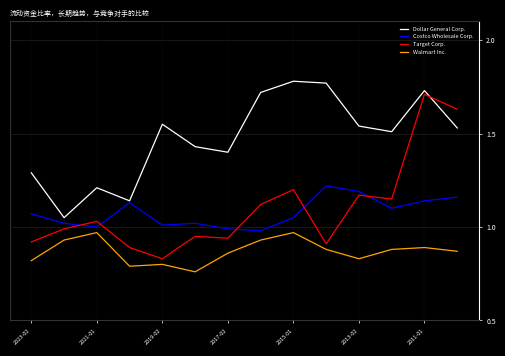

What are all the series names shown in the legend?

Dollar General Corp., Costco Wholesale Corp., Target Corp., Walmart Inc.